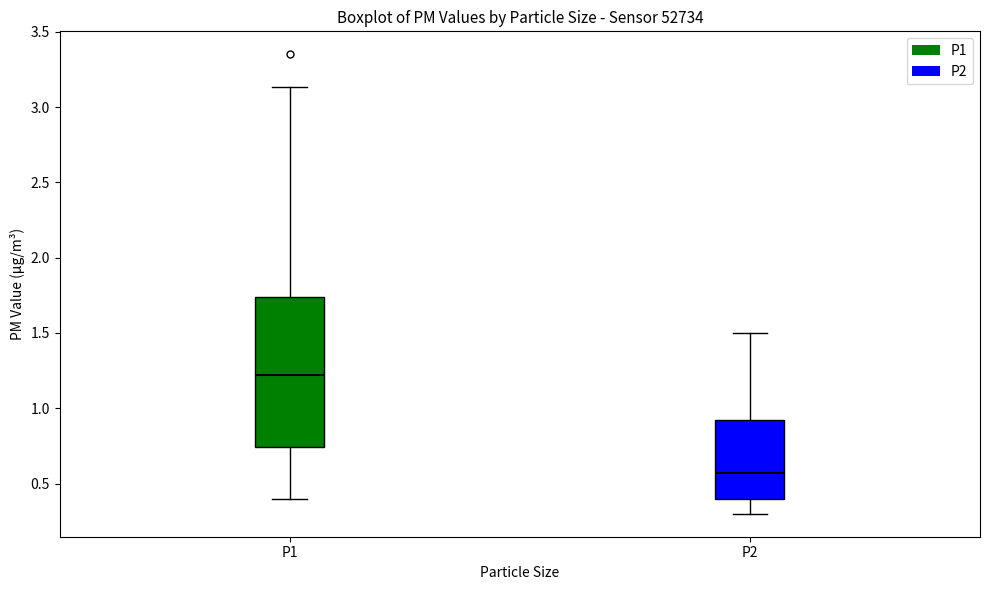

Which box is the tallest, from its lower edge to its upper edge?

P1